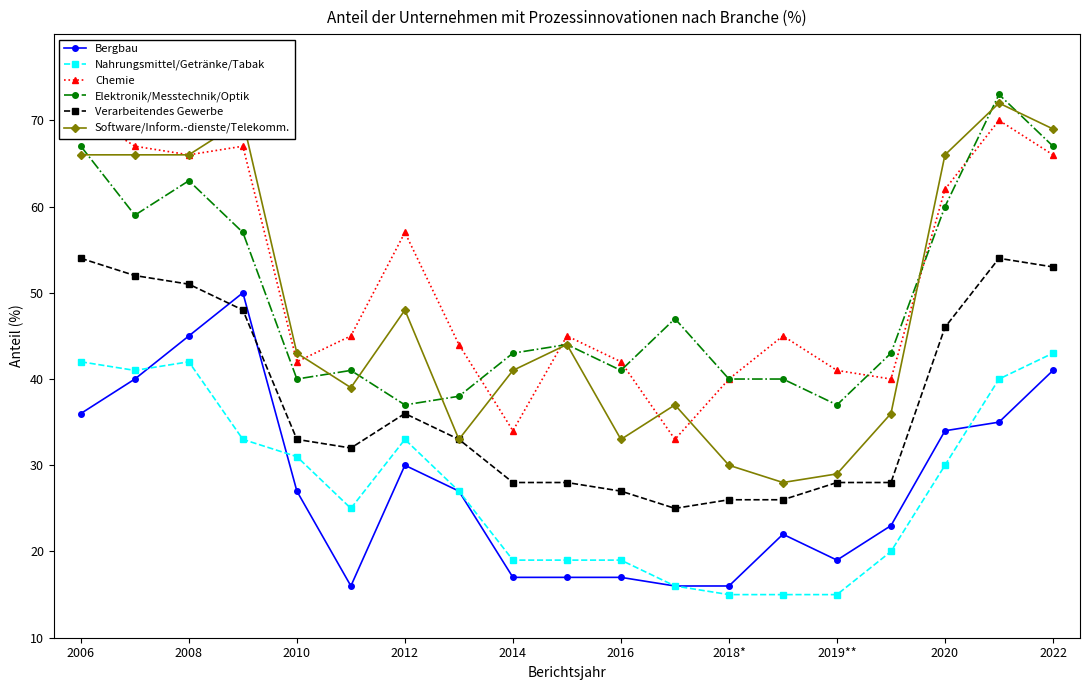

True or false: Elektronik/Messtechnik/Optik has more than 0 interior local peaks.

True